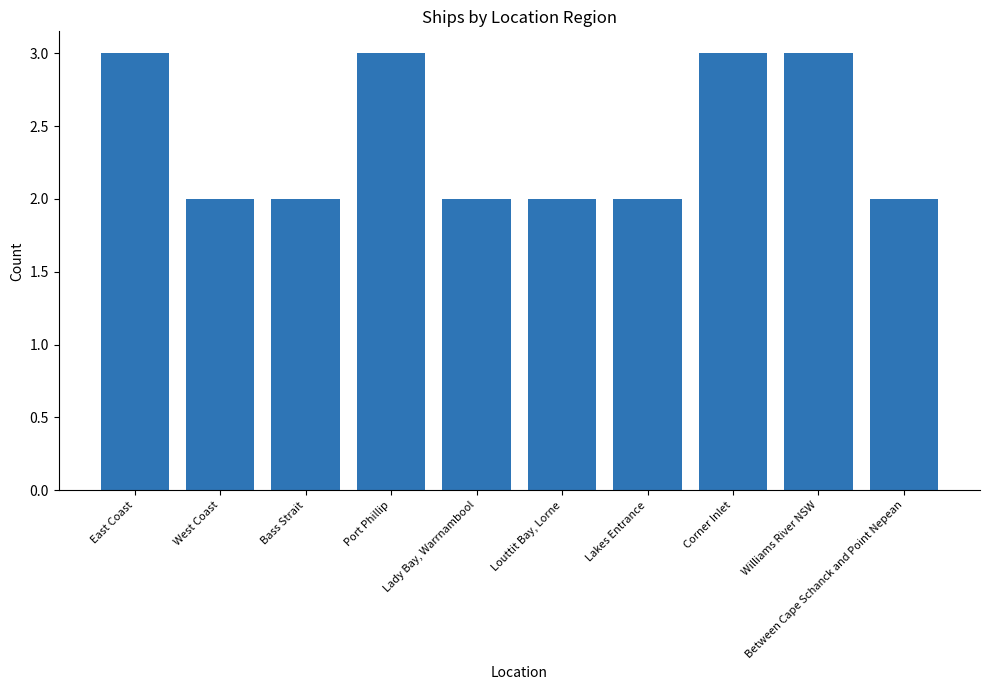

What is the label of the 9th bar from the right?

West Coast